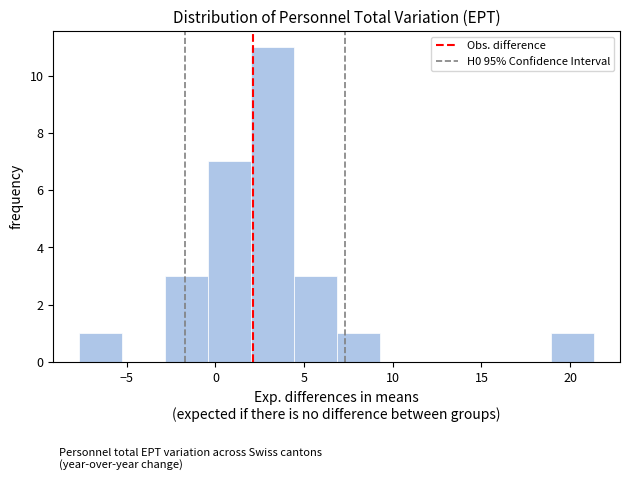

What is the height of the bar covering 19.0 to 21.5 on the x-axis? Neither the bar edges nor the heights are printed on the chart, so give them approximately, as read against the axes.

1